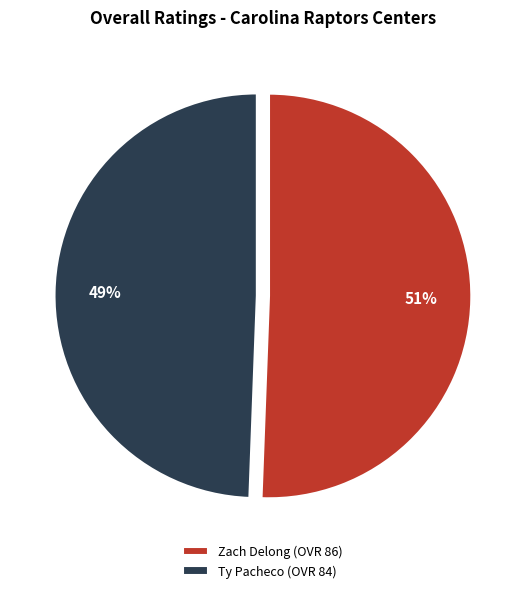

To the nearest percent, what is the combined percentage of Ty Pacheco and Zach Delong?

100%